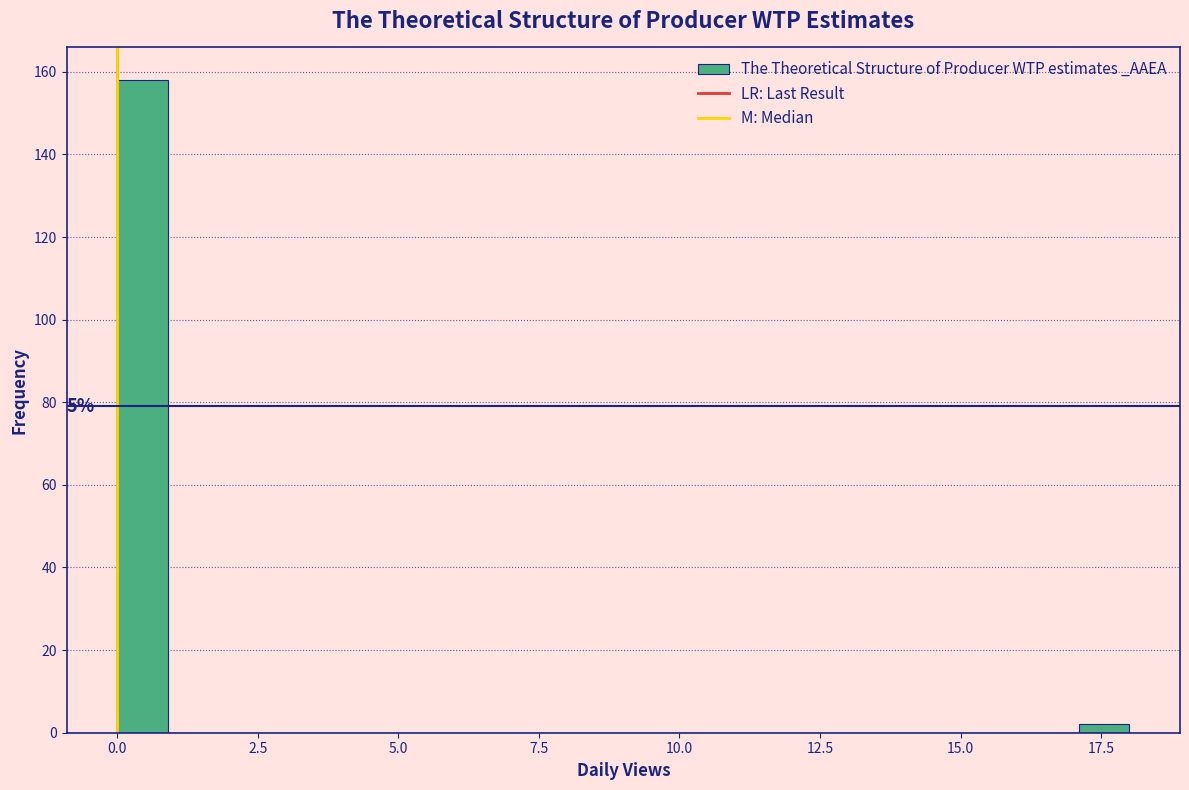

Read against the x-axis, roughly where is the centre of the tallest bar?

0.5